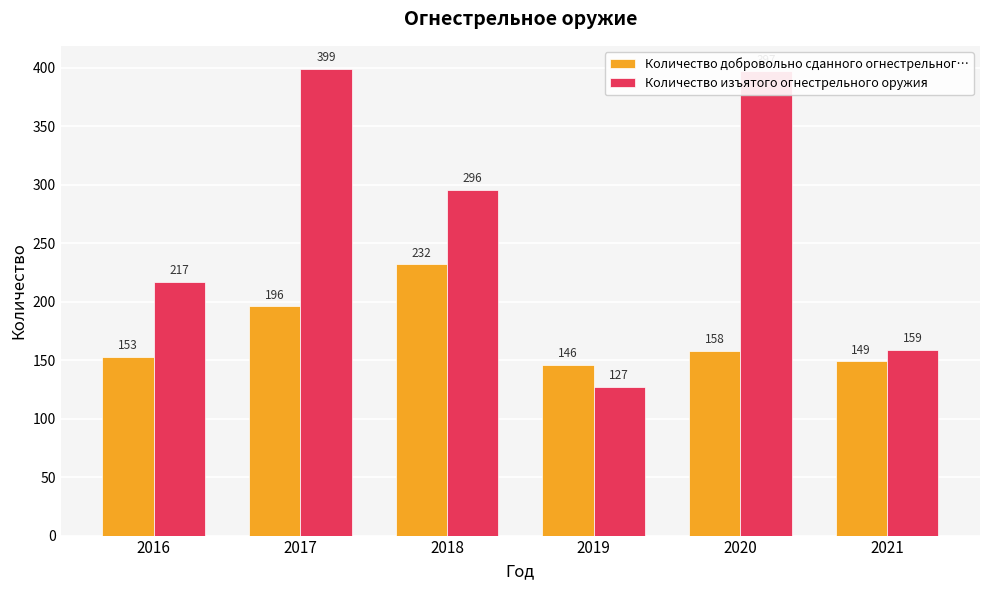

Are the bars grouped side by side (vs. stacked)?

Yes